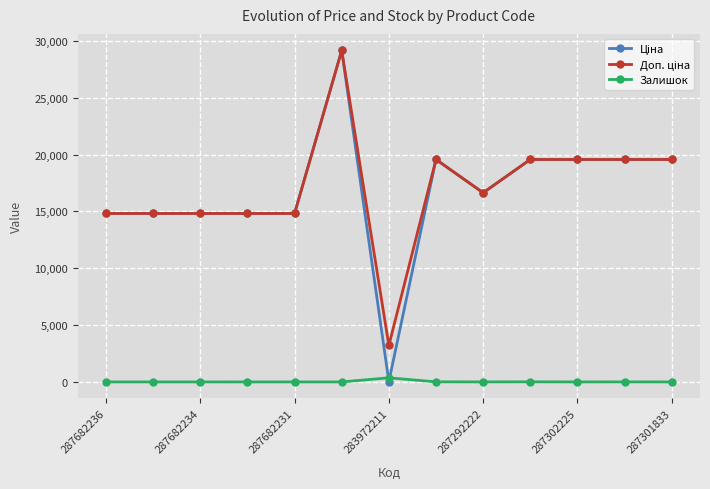

What is the greatest value displayed?

29152.3